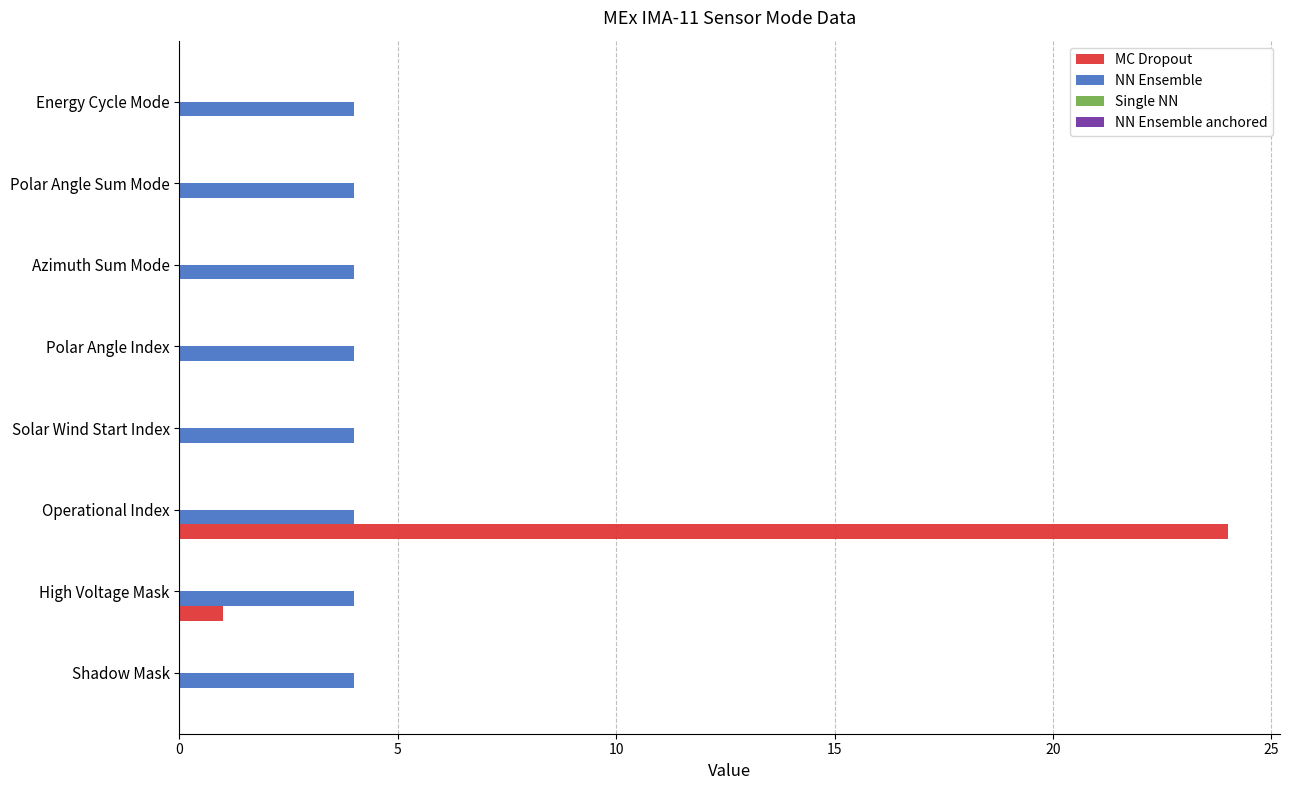

What is the sum of all MC Dropout values?

25